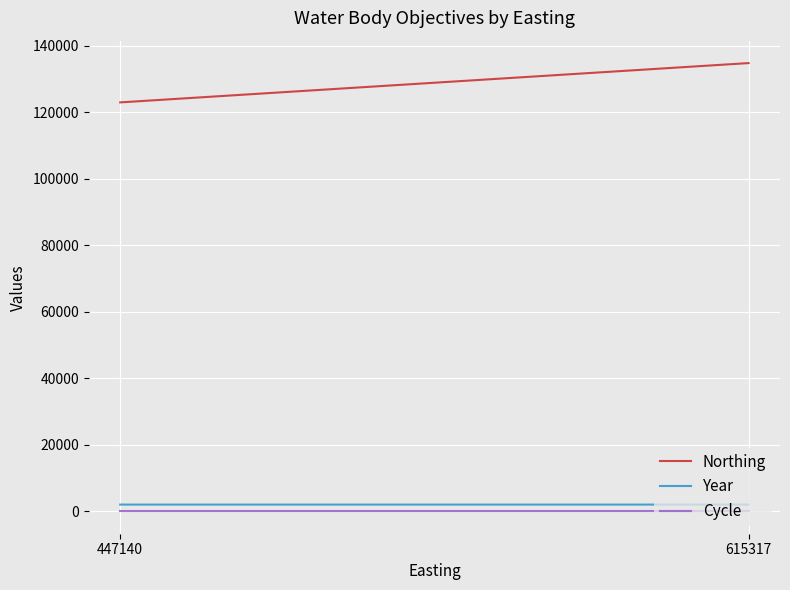

Reading left to right, transcribe all the data shown in this chart.

Northing: 447140=122931.0	615317=134748.0
Year: 447140=2026.3	615317=2024.6
Cycle: 447140=3.0	615317=3.0